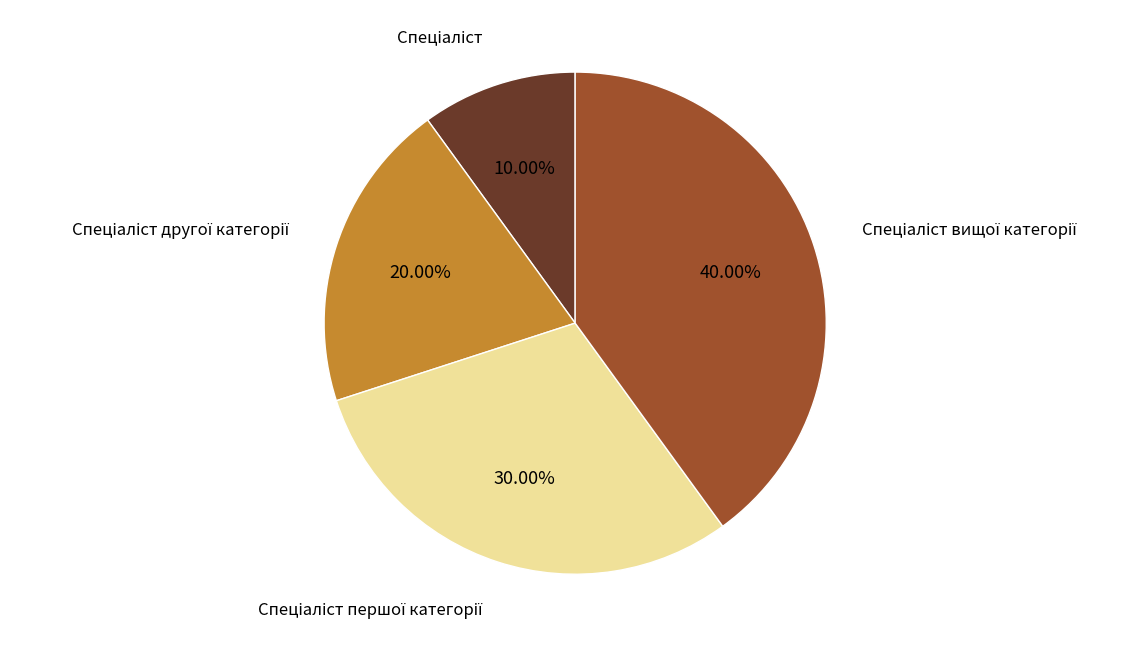

To the nearest percent, what is the average slice percentage?

25%